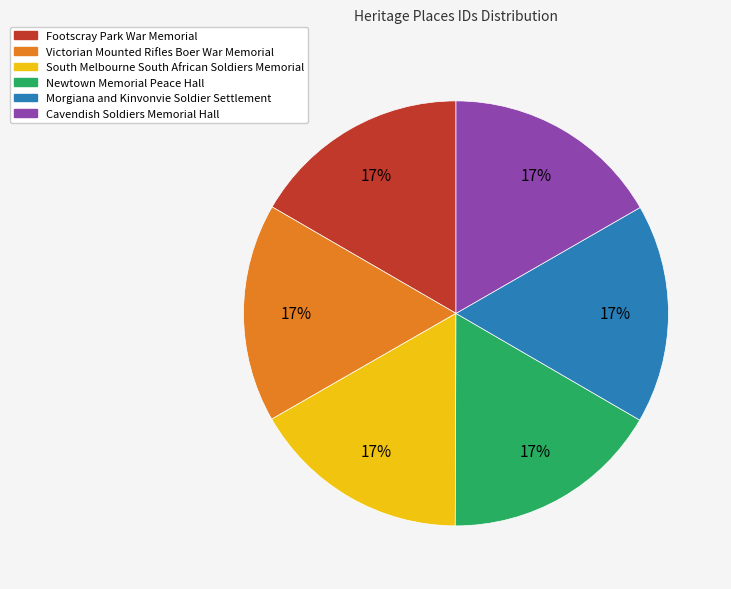

How many segments does this pie chart have?

6